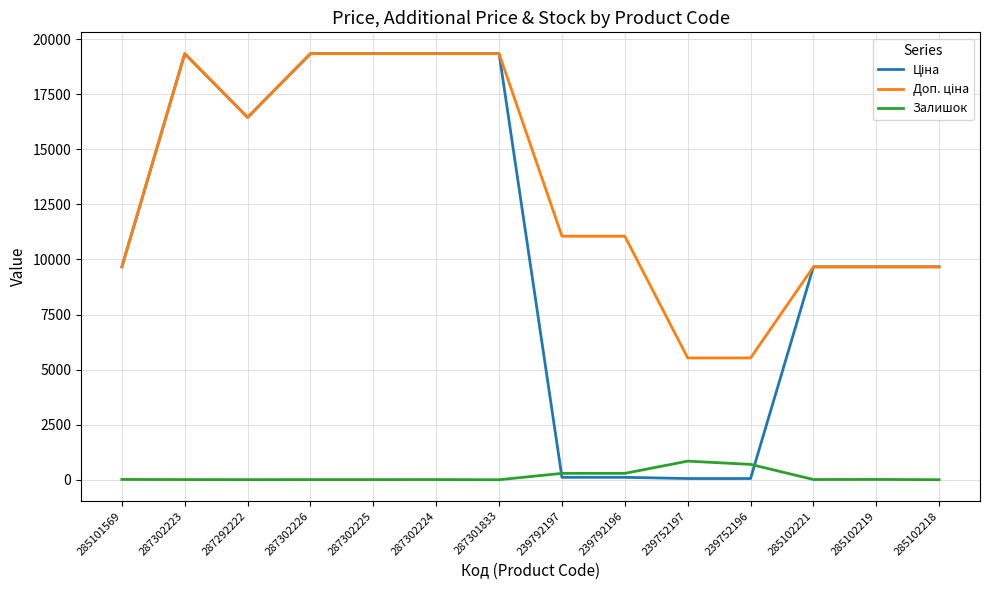

What is the maximum value shown in the chart?

19343.1